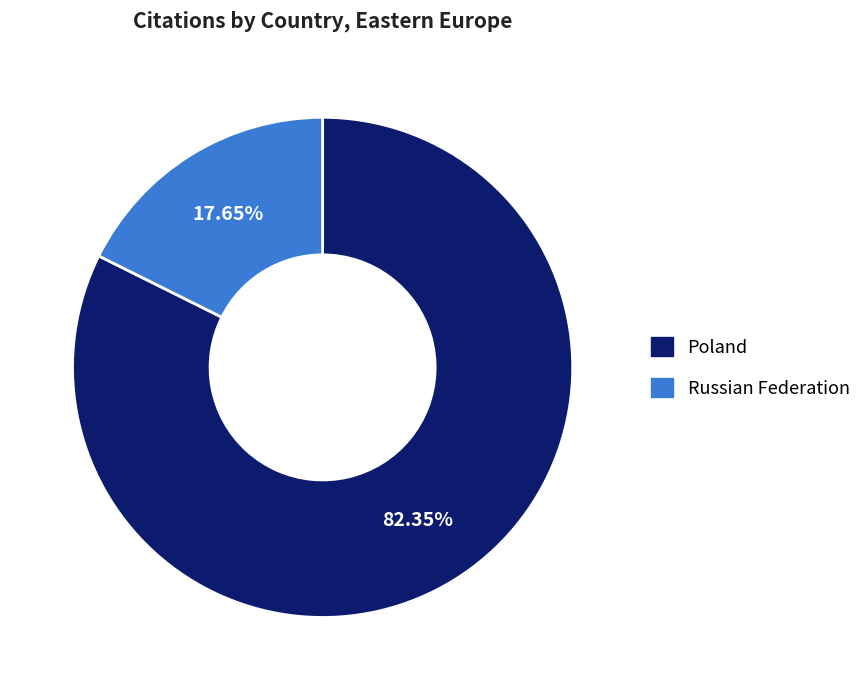

The Russian Federation slice represents 18% of the pie. True or false?

True